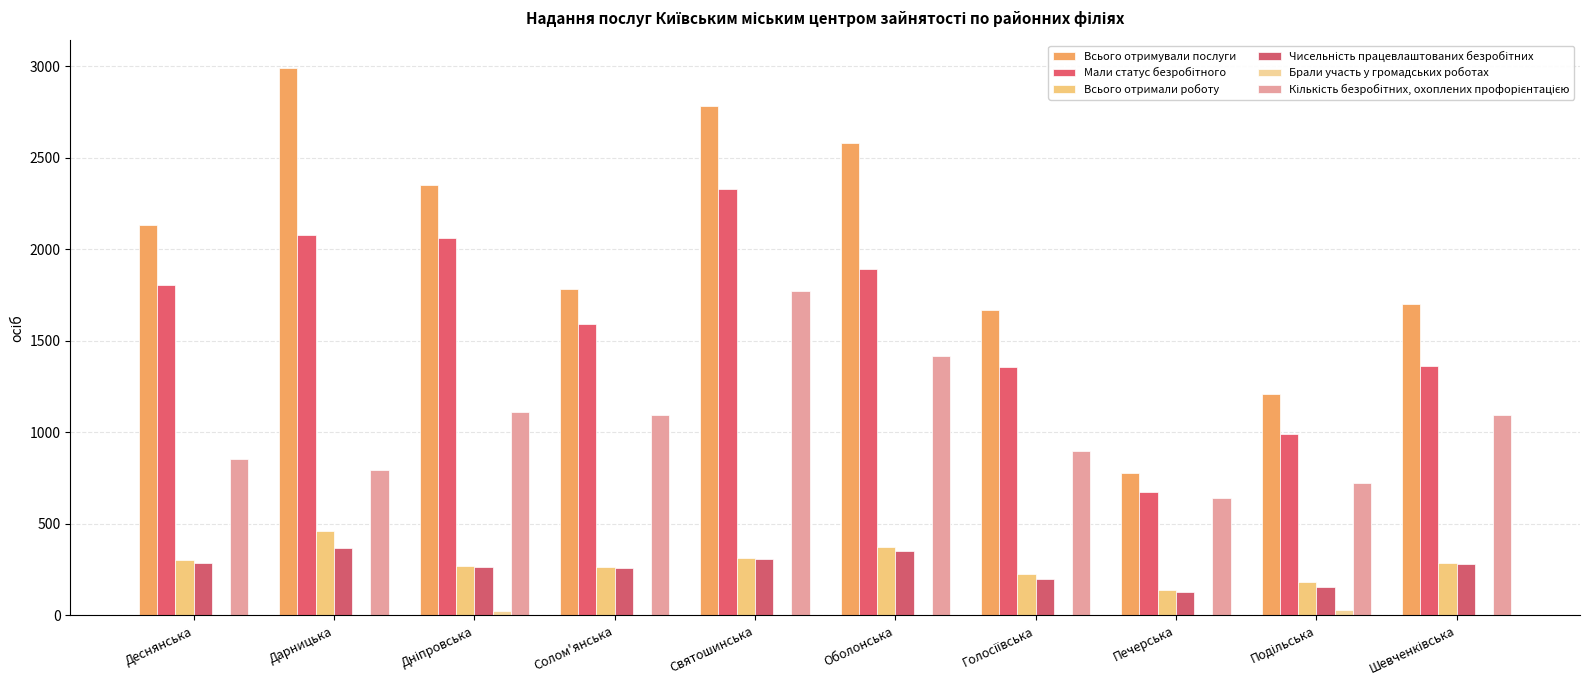

What is the approximate value of Всього отримували послуги at Голосіївська?

1670